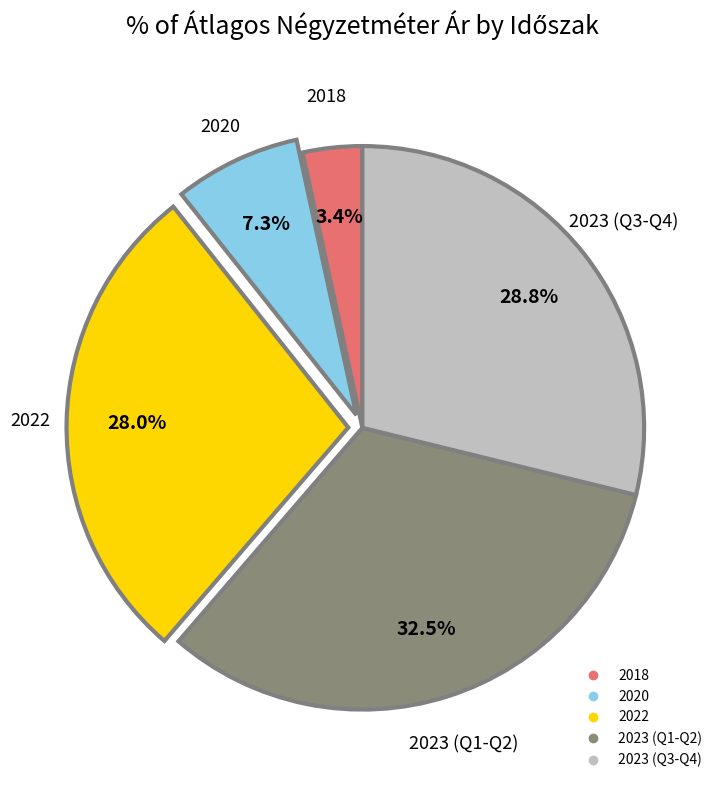

To the nearest percent, what is the average slice percentage?

20%